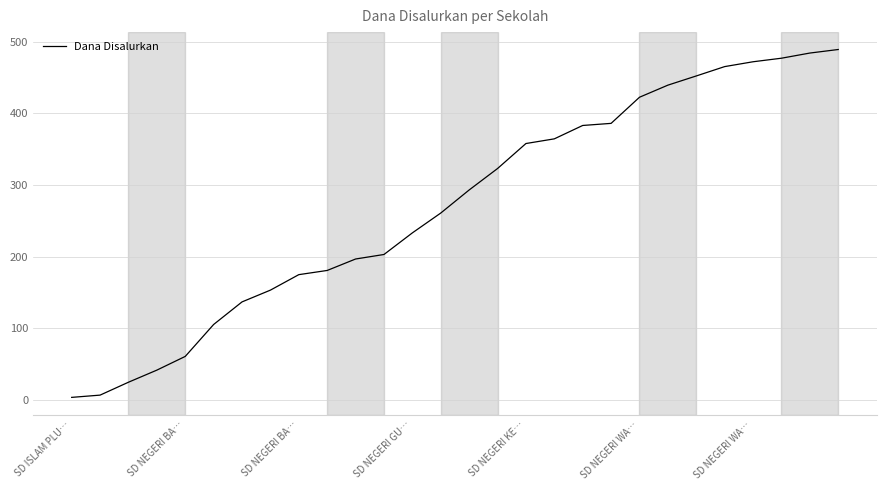

Reading left to right, list all the values displayed in this chart.

3.6	6.8	24.8	41.6	60.8	105.3	136.8	153.2	174.8	180.7	196.7	203.0	233.1	260.8	293.0	322.9	357.8	364.3	383.0	385.9	422.3	439.2	452.0	465.1	471.8	476.8	484.0	488.9